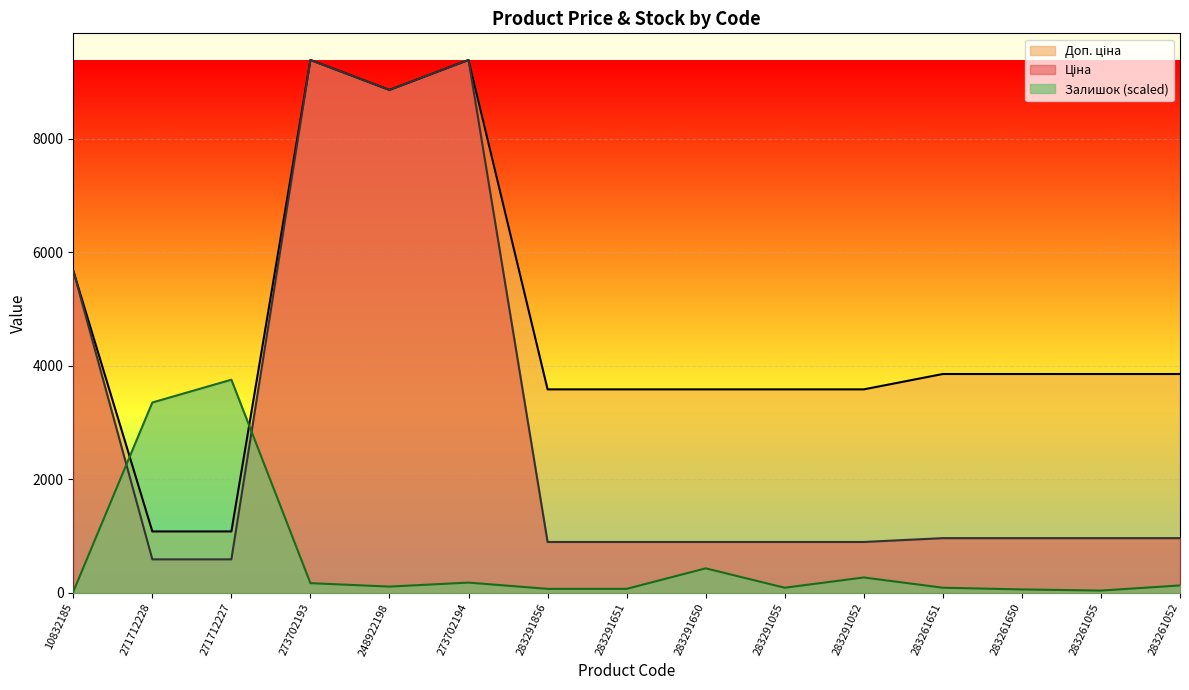

Where is Залишок nearest to the value 1886?

283291650